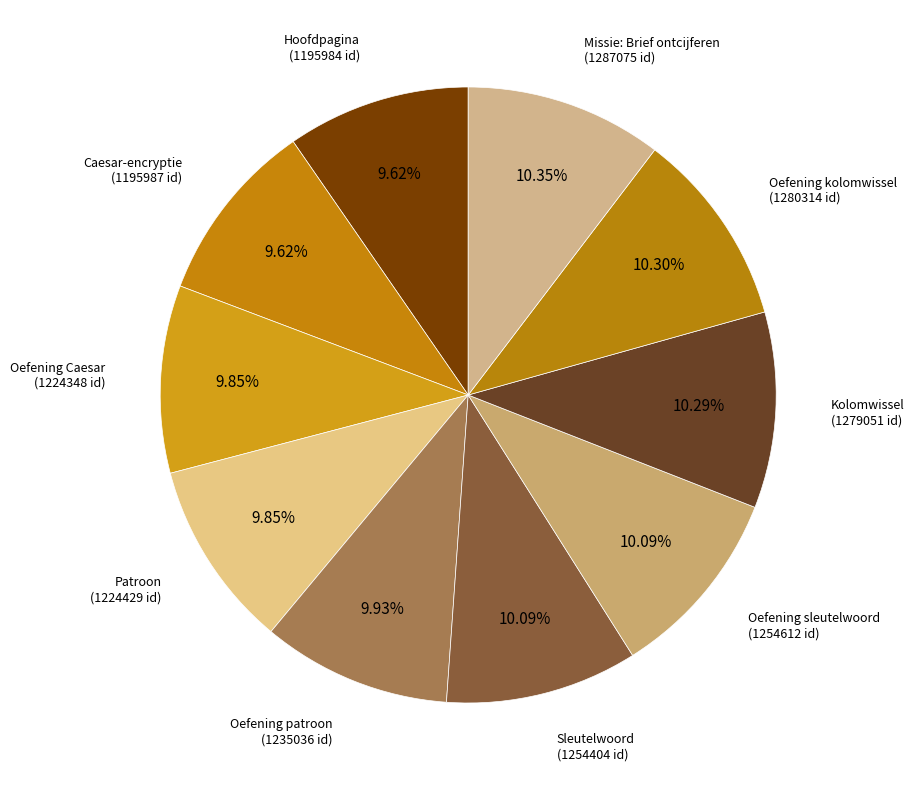

Count the number of slices in the pie.

10